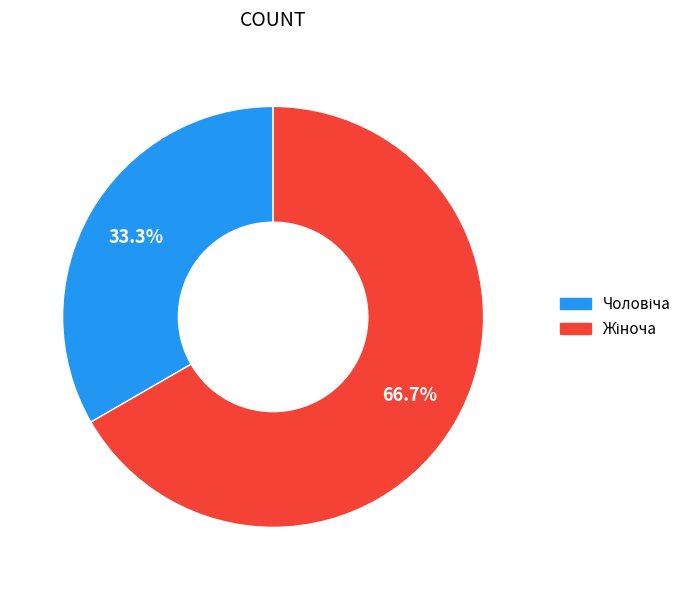

Does any single category account for the majority?

Yes